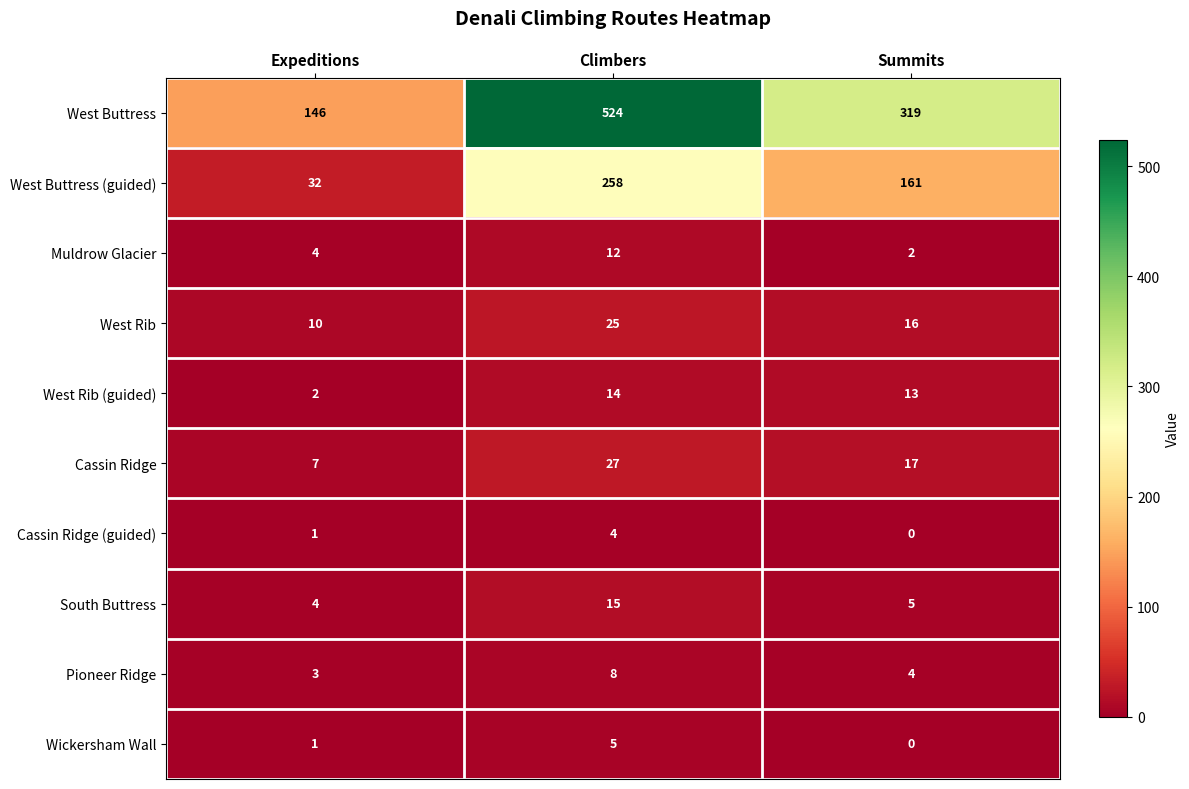

What is the spread (max minus min) of values at Summits?

319